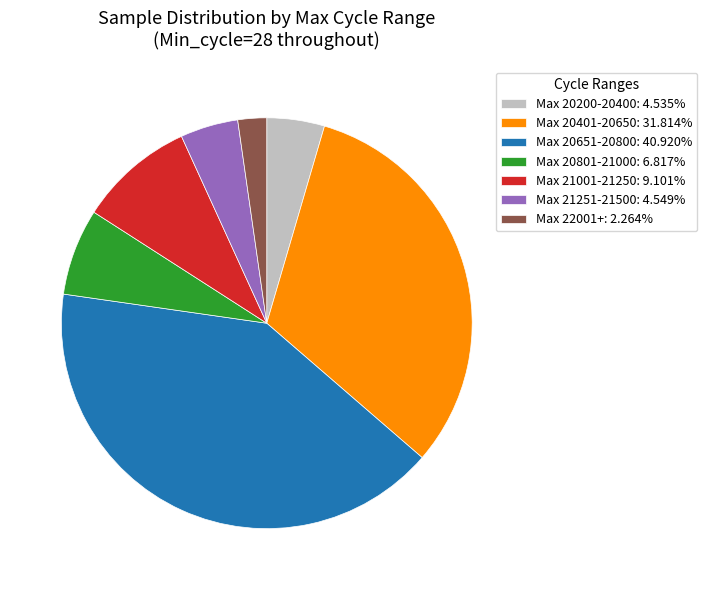

Is the sum of Max 21251-21500: 4.549% and Max 20801-21000: 6.817% greater than half?

No